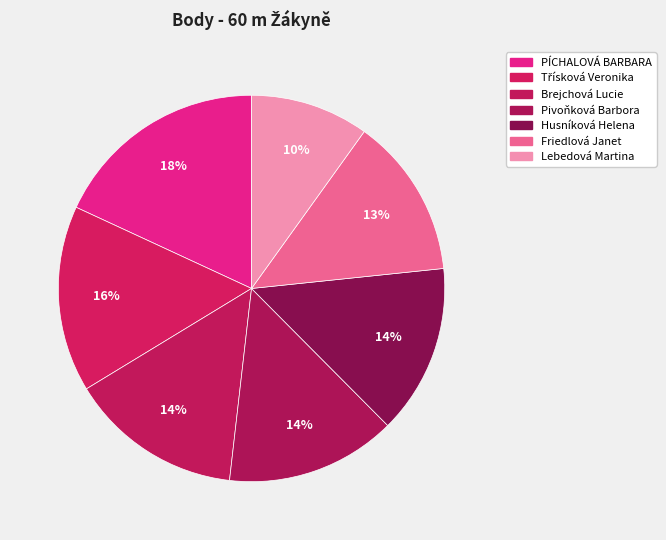

What is the change in value from Třísková Veronika to Pivoňková Barbora?

-67